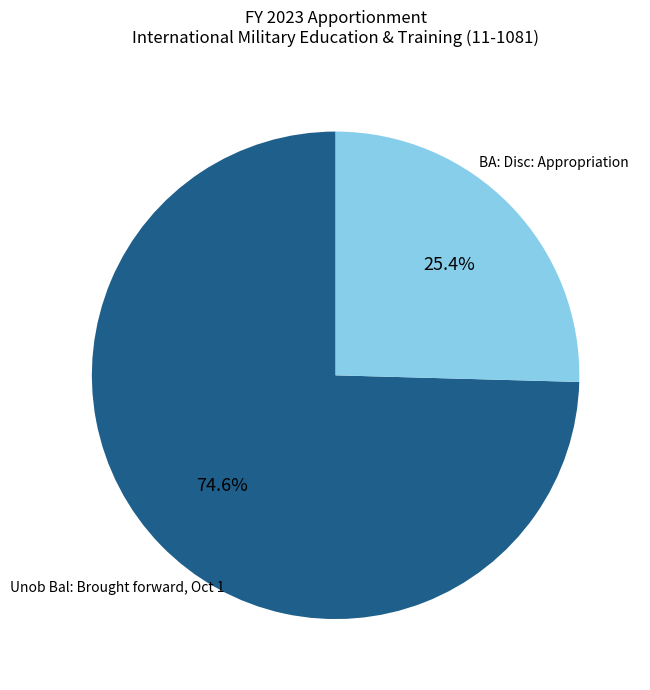

Rank the categories by value from highest to lowest.

Unob Bal: Brought forward, Oct 1, BA: Disc: Appropriation